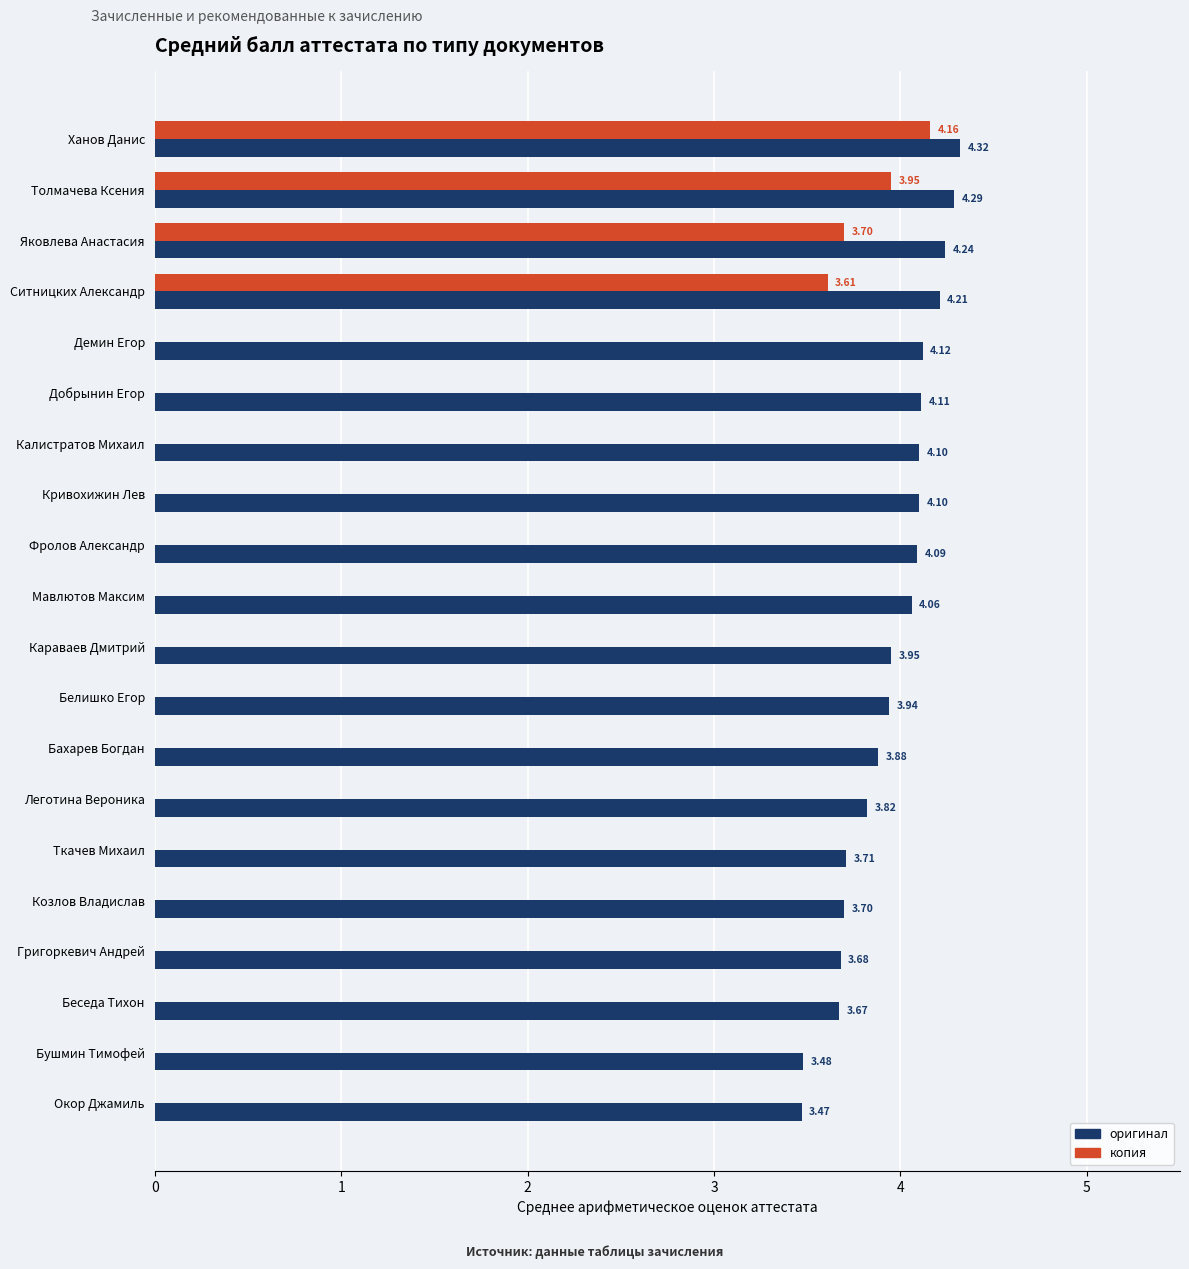

At which label does оригинал reach its peak?

Ханов Данис